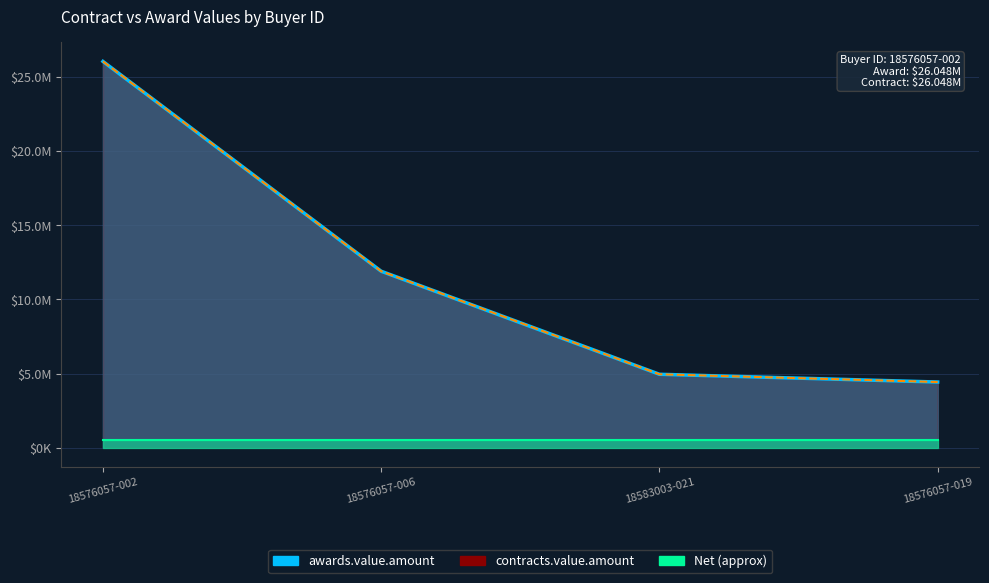

Reading left to right, extract all data points from this chart.

awards.value.amount: 26048000.0	11899651.3	4951250.0	4429012.5
contracts.value.amount: 26048000.0	11899651.3	4951250.0	4429012.5